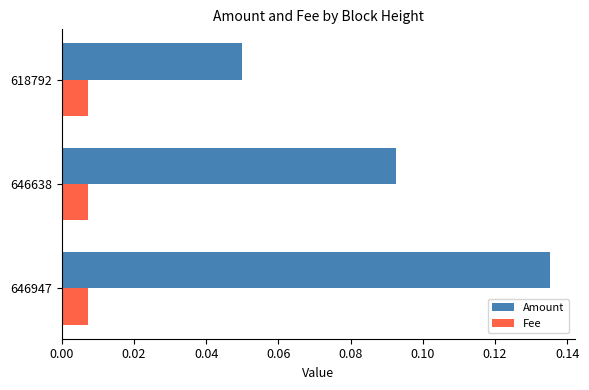

What are all the series names shown in the legend?

Amount, Fee